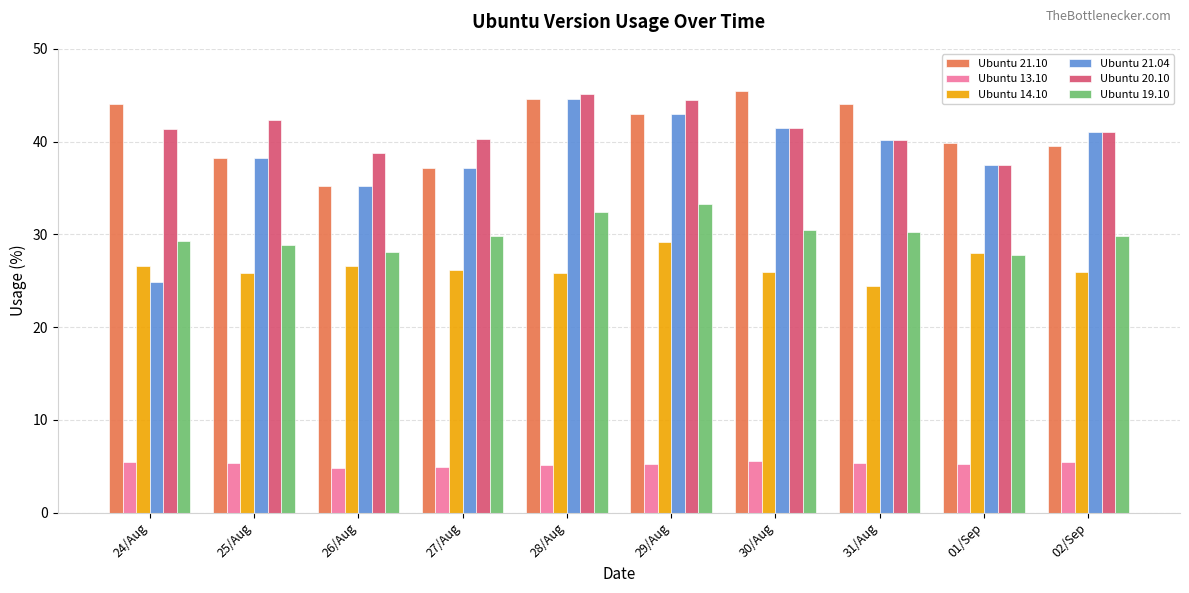

Which series changed the most between 29/Aug and 01/Sep?

Ubuntu 20.10